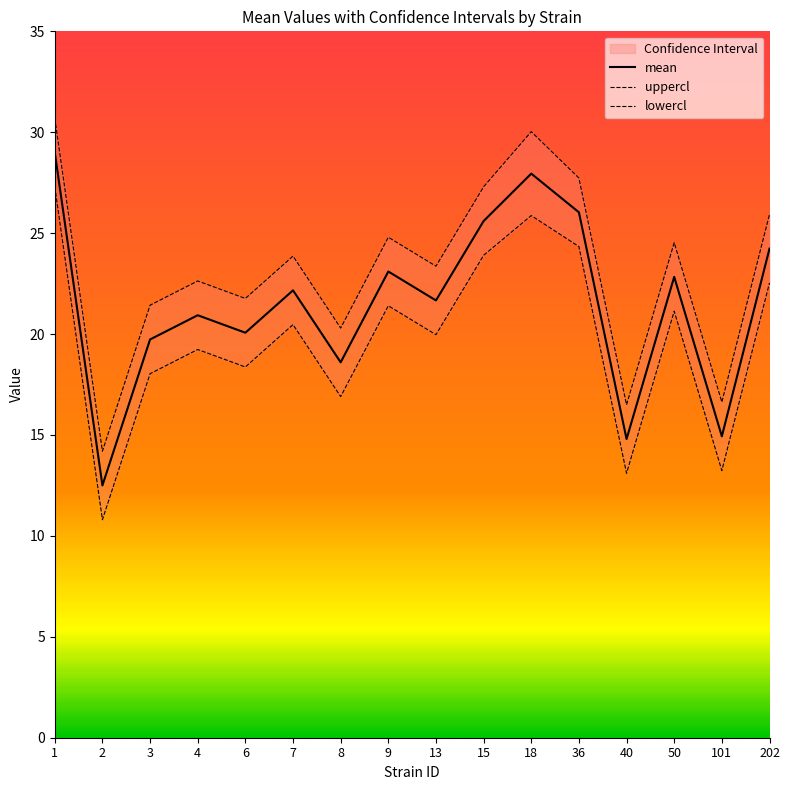

List the series in order of their overall mean, lowest first.

lowercl, mean, uppercl